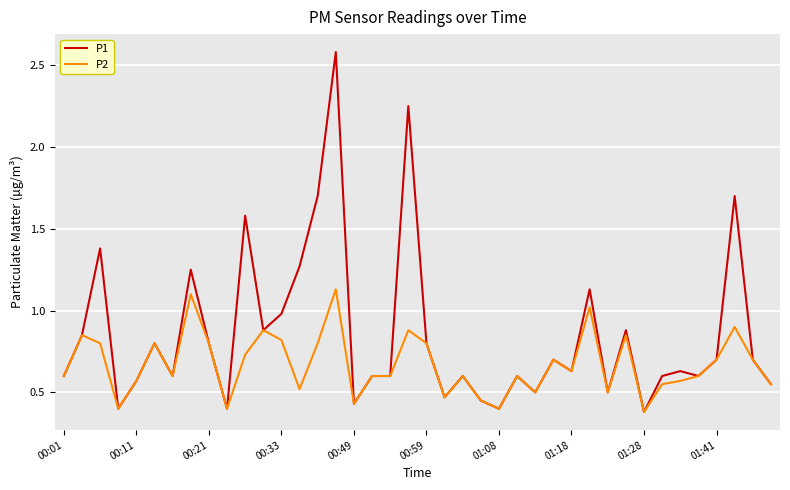

List the series in order of their peak value, lowest first.

P2, P1